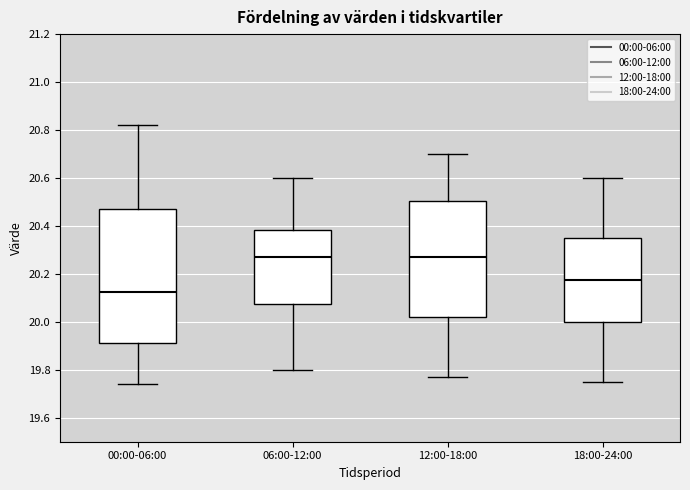

Comparing the boxes themselves (not the whiskers), which one is the tallest?

00:00-06:00